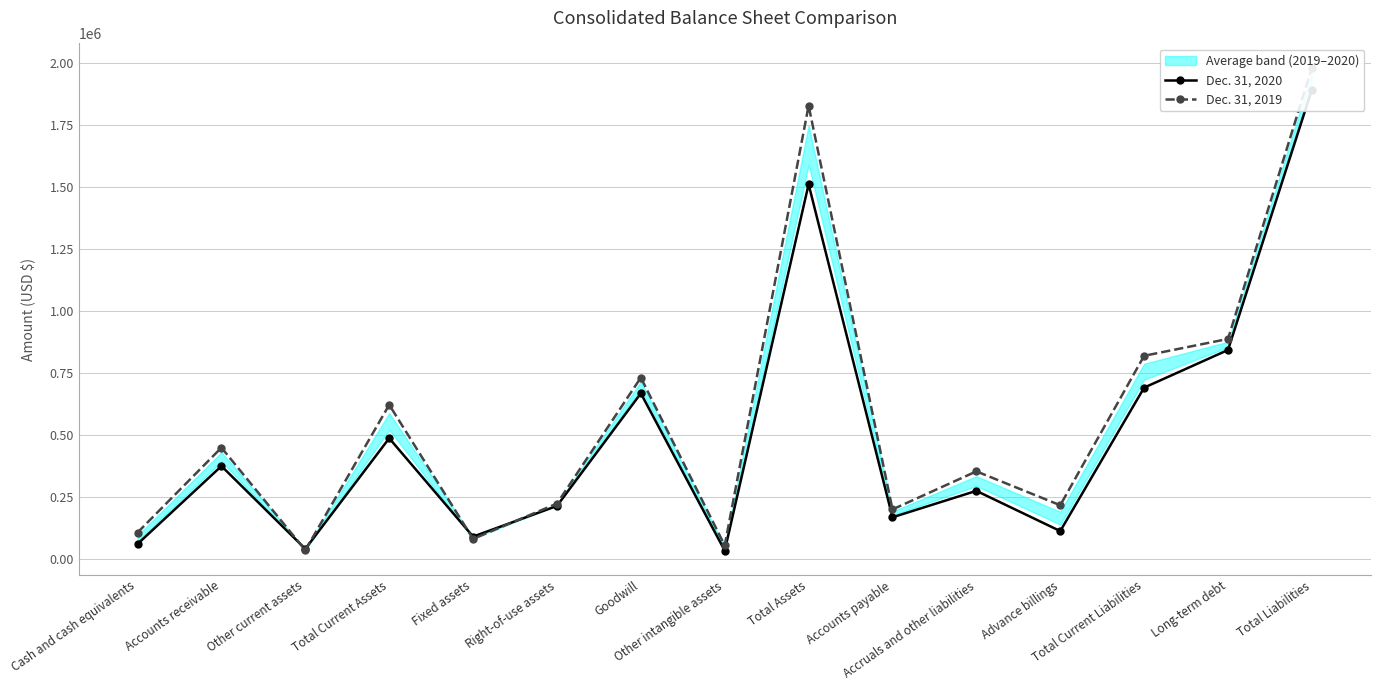

Reading left to right, extract all data points from this chart.

Dec. 31, 2020: Cash and cash equivalents=60757	Accounts receivable=374892	Other current assets=40939	Total Current Assets=487140	Fixed assets=90413	Right-of-use assets=214188	Goodwill=668211	Other intangible assets=33844	Total Assets=1511314	Accounts payable=168398	Accruals and other liabilities=274968	Advance billings=112755	Total Current Liabilities=691260	Long-term debt=843184	Total Liabilities=1893087
Dec. 31, 2019: Cash and cash equivalents=106933	Accounts receivable=449288	Other current assets=35613	Total Current Assets=621967	Fixed assets=81054	Right-of-use assets=223622	Goodwill=731691	Other intangible assets=54893	Total Assets=1828306	Accounts payable=200148	Accruals and other liabilities=353575	Advance billings=216931	Total Current Liabilities=819645	Long-term debt=887630	Total Liabilities=1981908